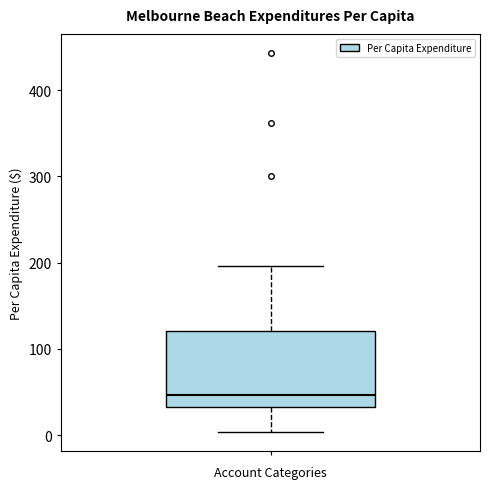

Transcribe this box plot: give where the median line is, the range the box spans, and where the two whiskers end, as read against the y-axis. The values are not printed on the chart, so give them approximately, as read against the axis.

median 50, box 30 to 120, whiskers 0 to 200